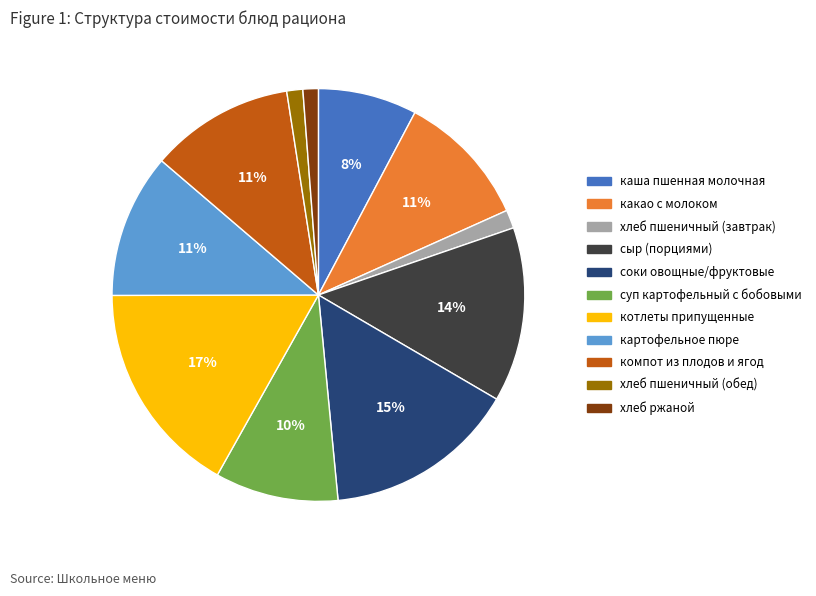

Do каша пшенная молочная and хлеб пшеничный (завтрак) together represent more than half of the pie?

No